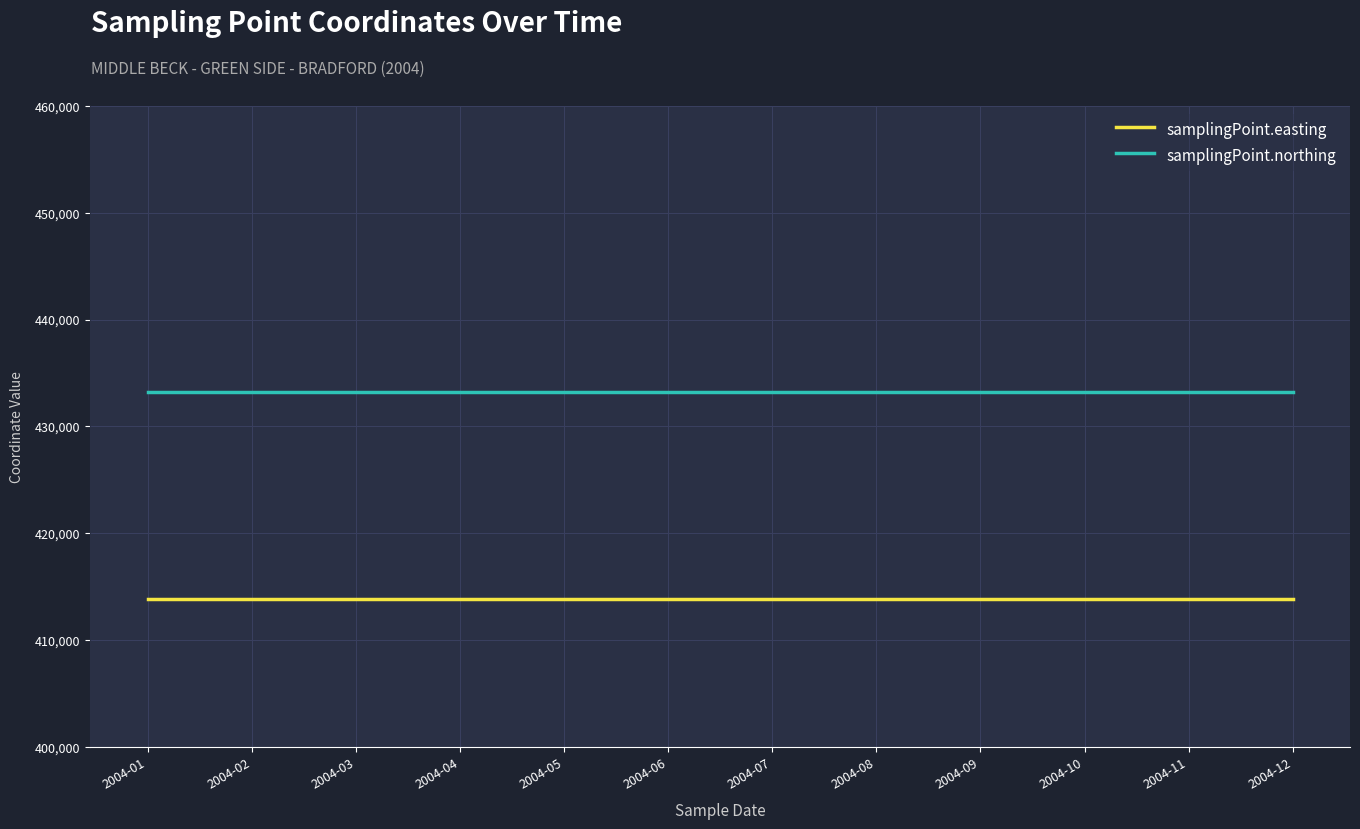

The samplingPoint.easting series shows 413812 at 2004-08. True or false?

True